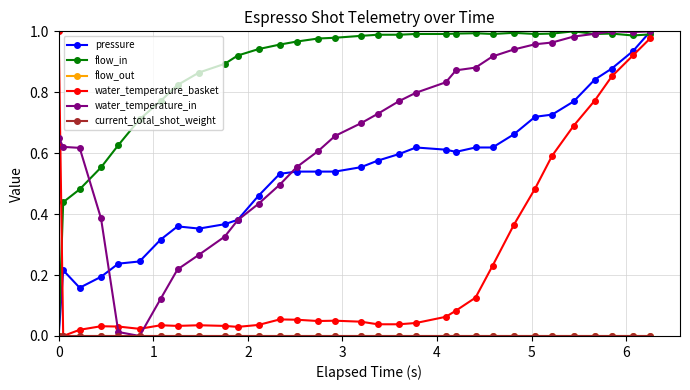

What is the highest value of the water_temperature_basket series?

1.0